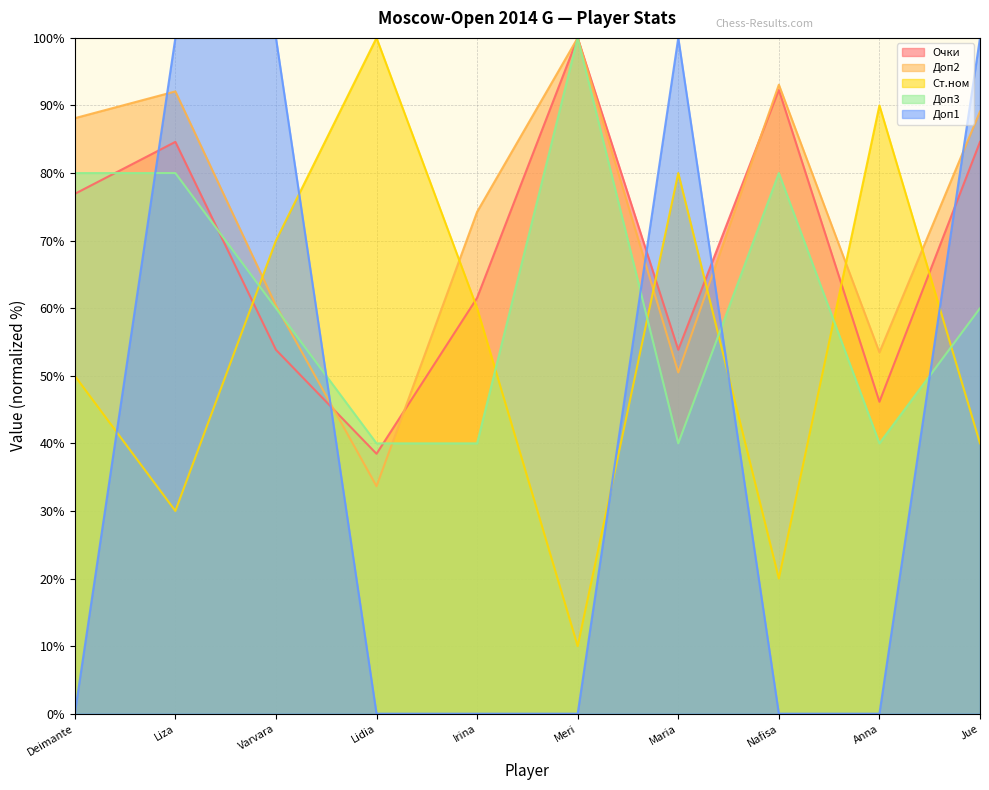

What is the highest value of the Доп2 series?

100.0